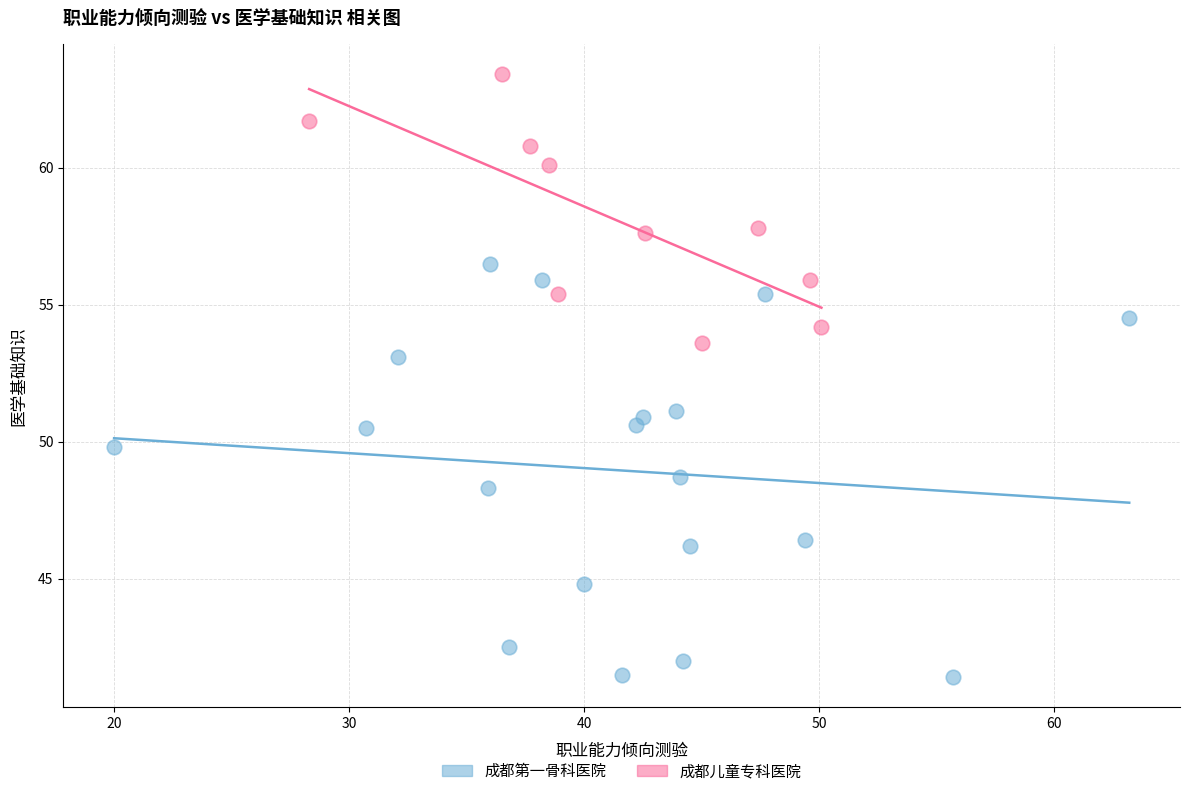

Which series contains the highest Y value?

成都儿童专科医院